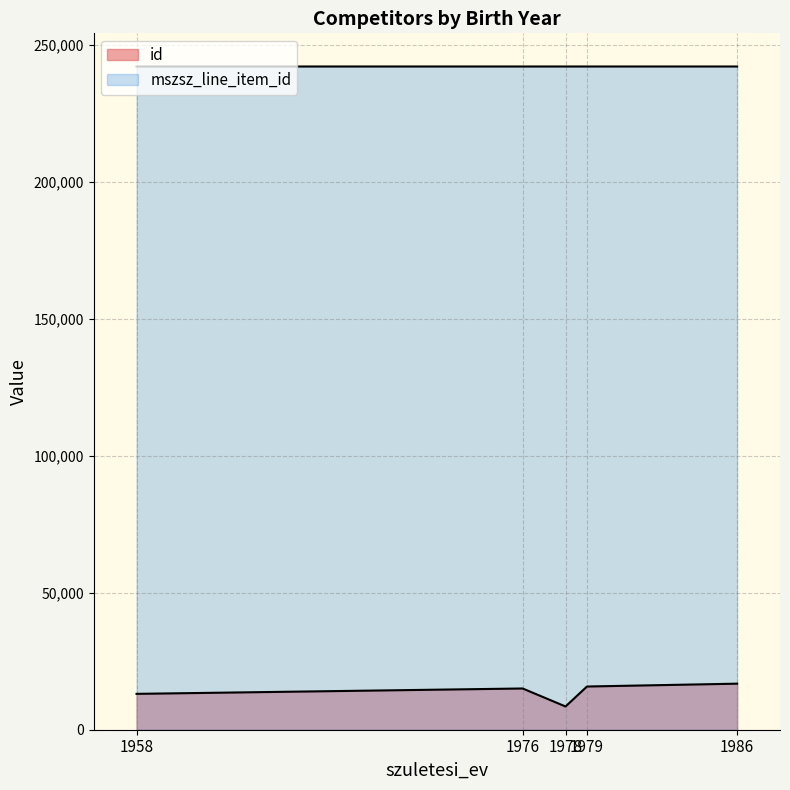

At which label does id reach its minimum?

1978